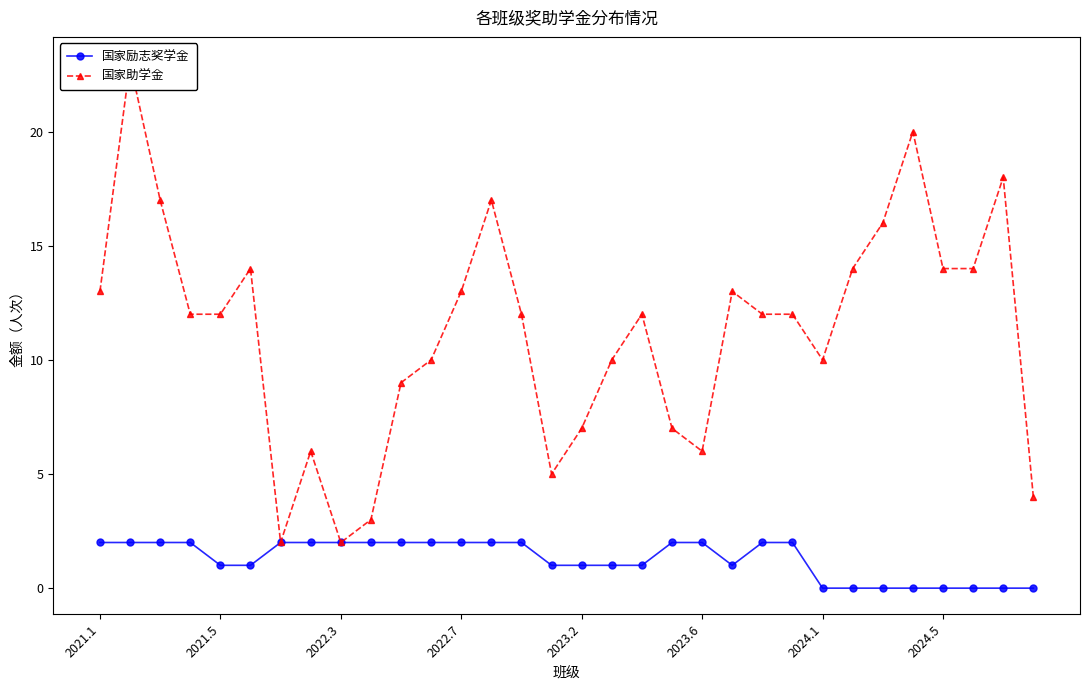

True or false: 国家励志奖学金 and 国家助学金 cross at least once.

False